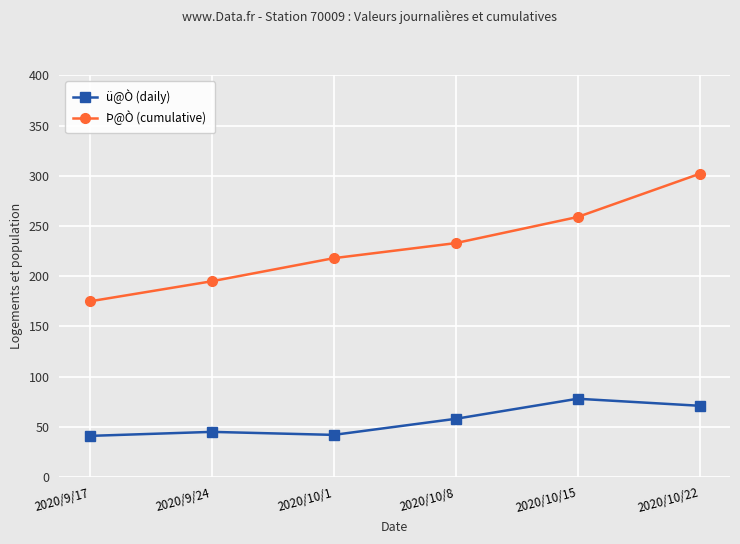

What is the sum of the ü@Ò (daily) values at 2020/10/1 and 2020/10/15?

120